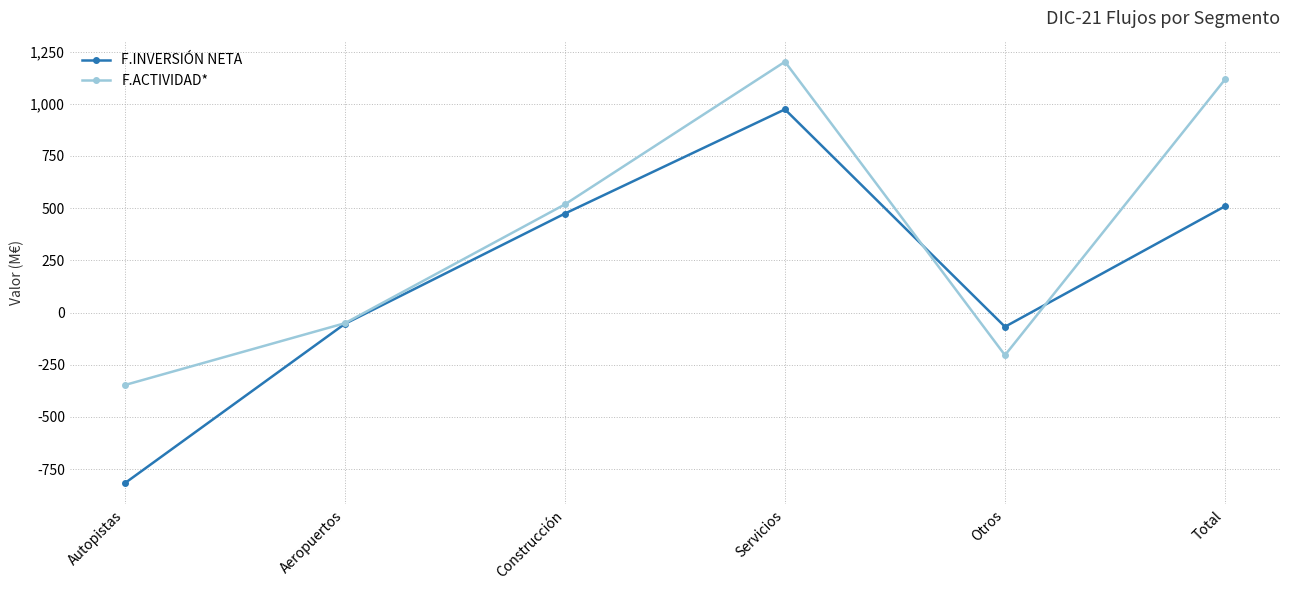

Reading left to right, what are all the values shown in this chart?

F.INVERSIÓN NETA: Autopistas=-817	Aeropuertos=-54	Construcción=474	Servicios=973	Otros=-68	Total=509
F.ACTIVIDAD*: Autopistas=-347	Aeropuertos=-51	Construcción=518	Servicios=1201	Otros=-204	Total=1116